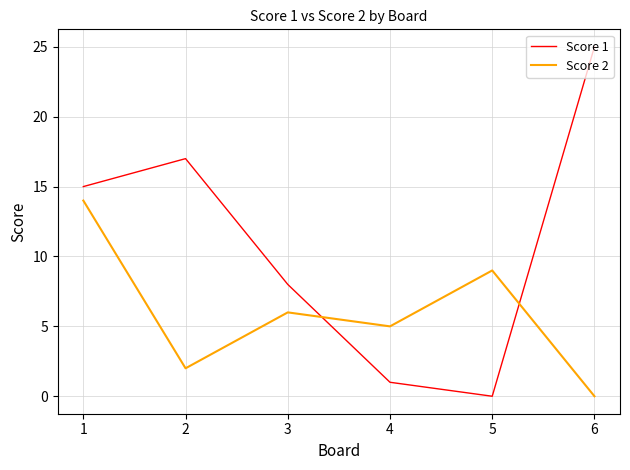

How many lines are shown in the chart?

2